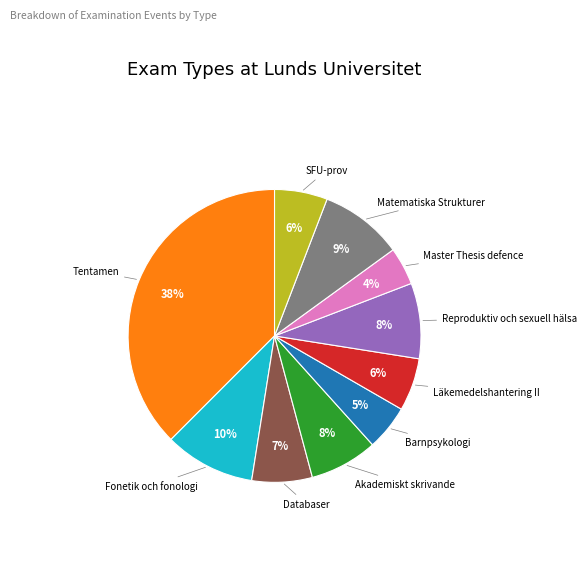

Which slice is the smallest?

Master Thesis defence